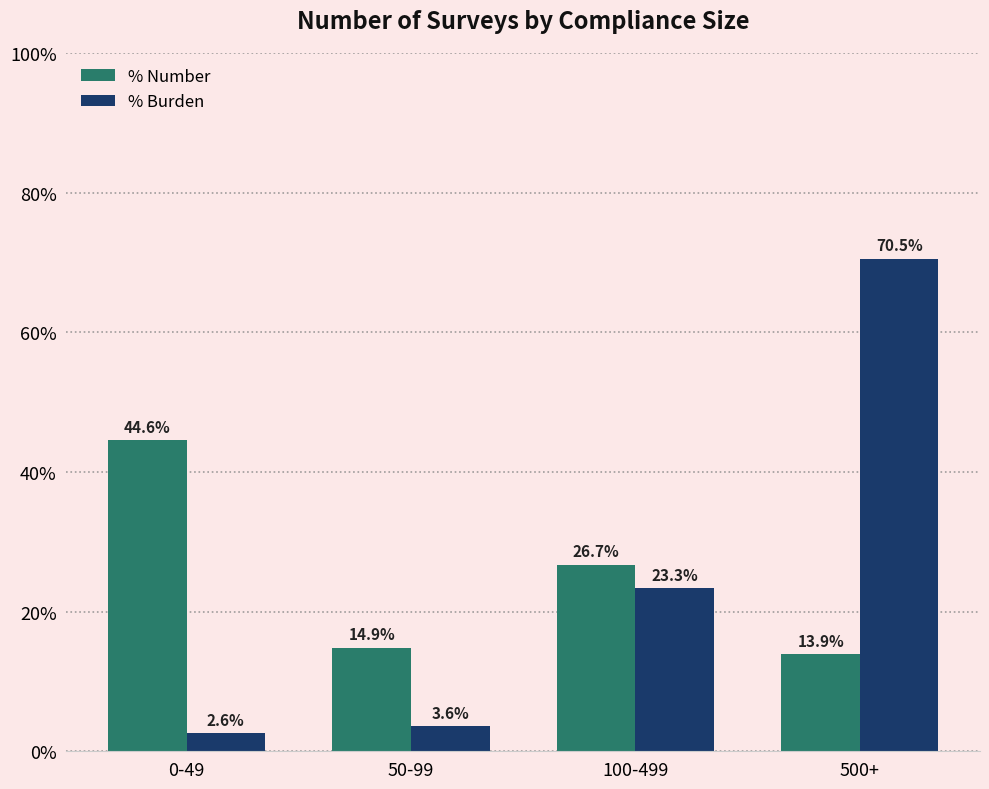

Which series has the widest spread of values?

% Burden